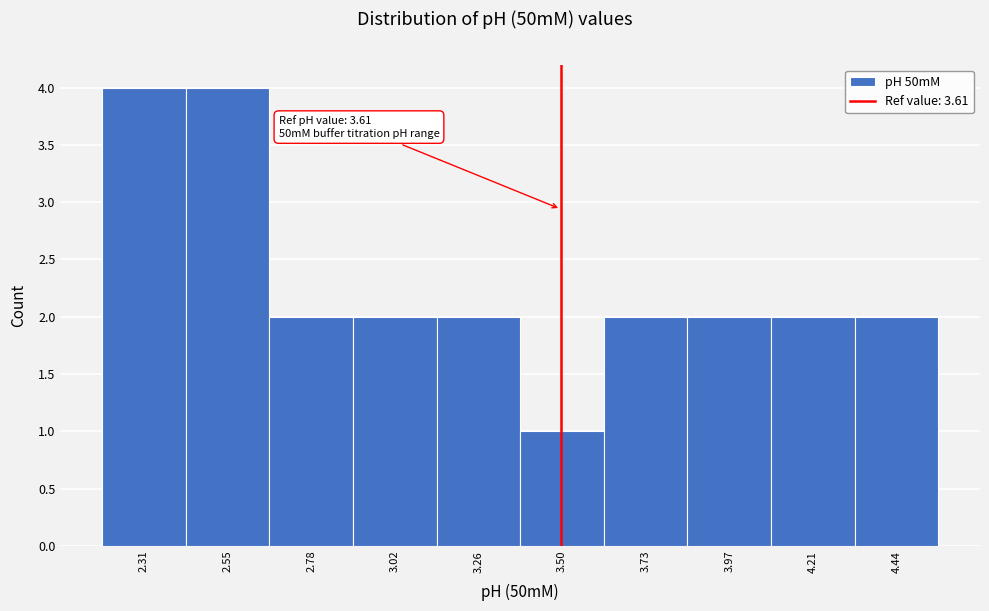

Reading left to right, extract all data points from this chart.

4	4	2	2	2	1	2	2	2	2